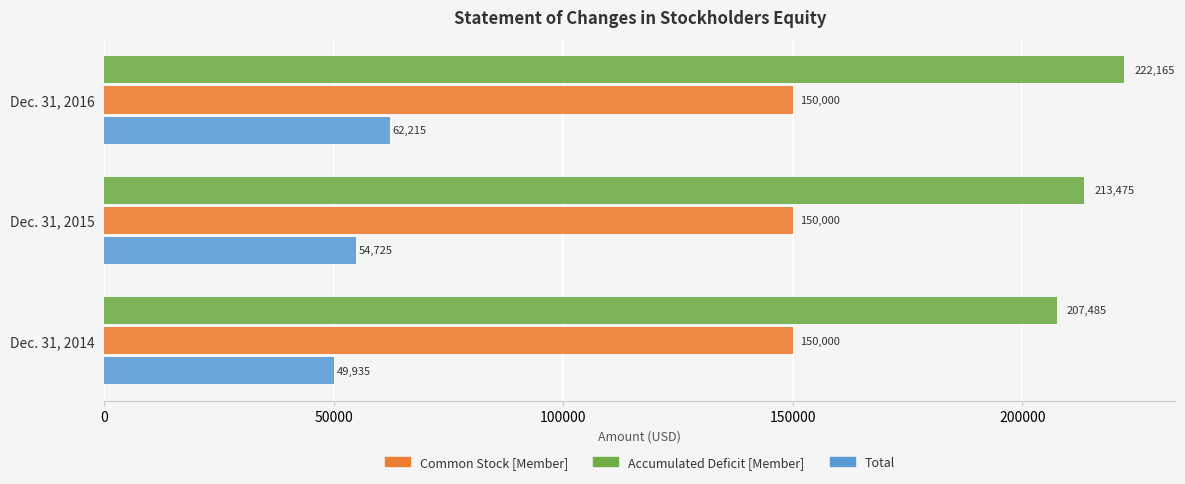

Rank the series by their average value, from lowest to highest.

Total, Common Stock [Member], Accumulated Deficit [Member]